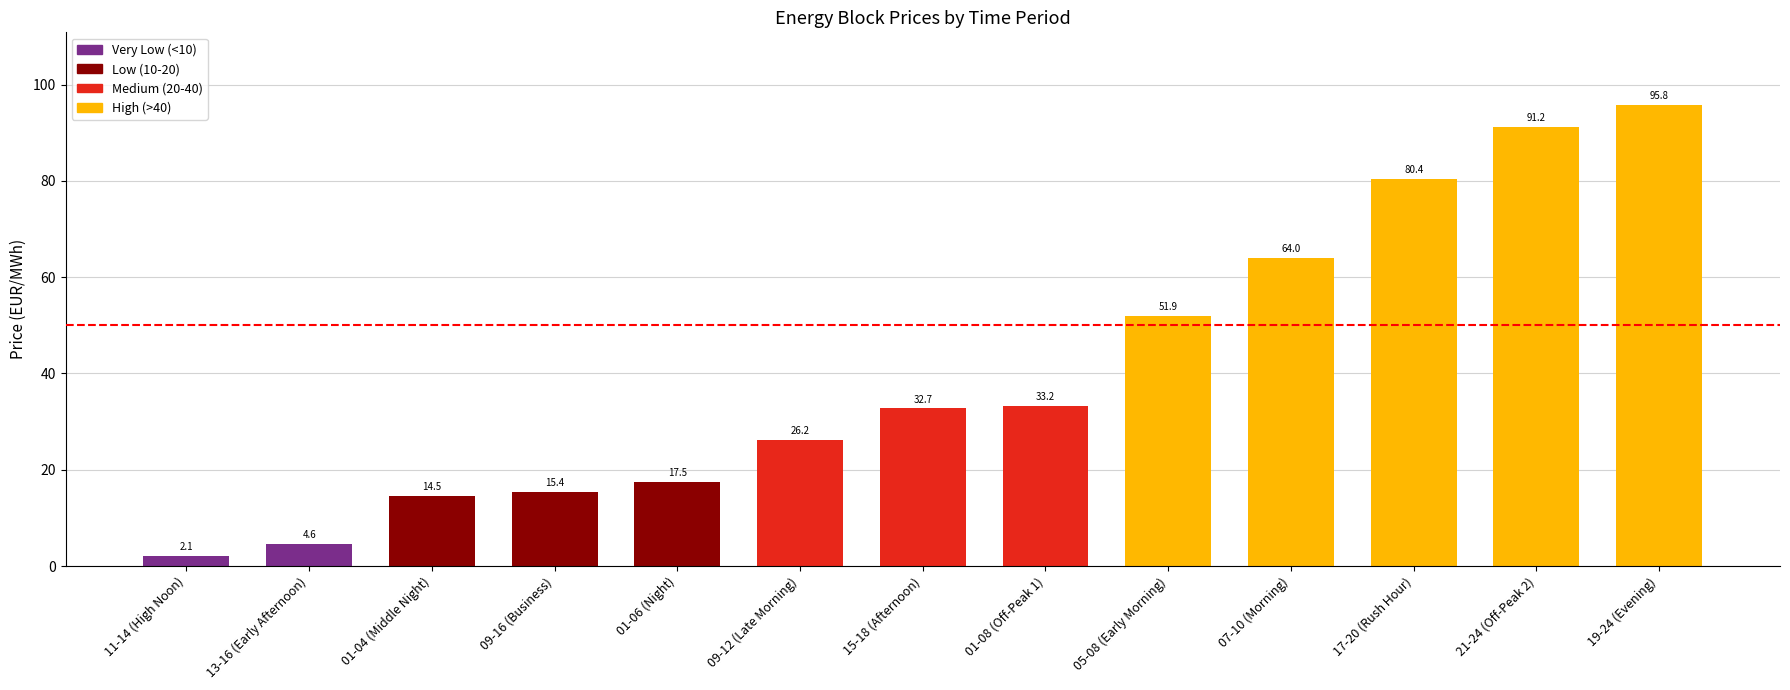

What is the average value?

40.7